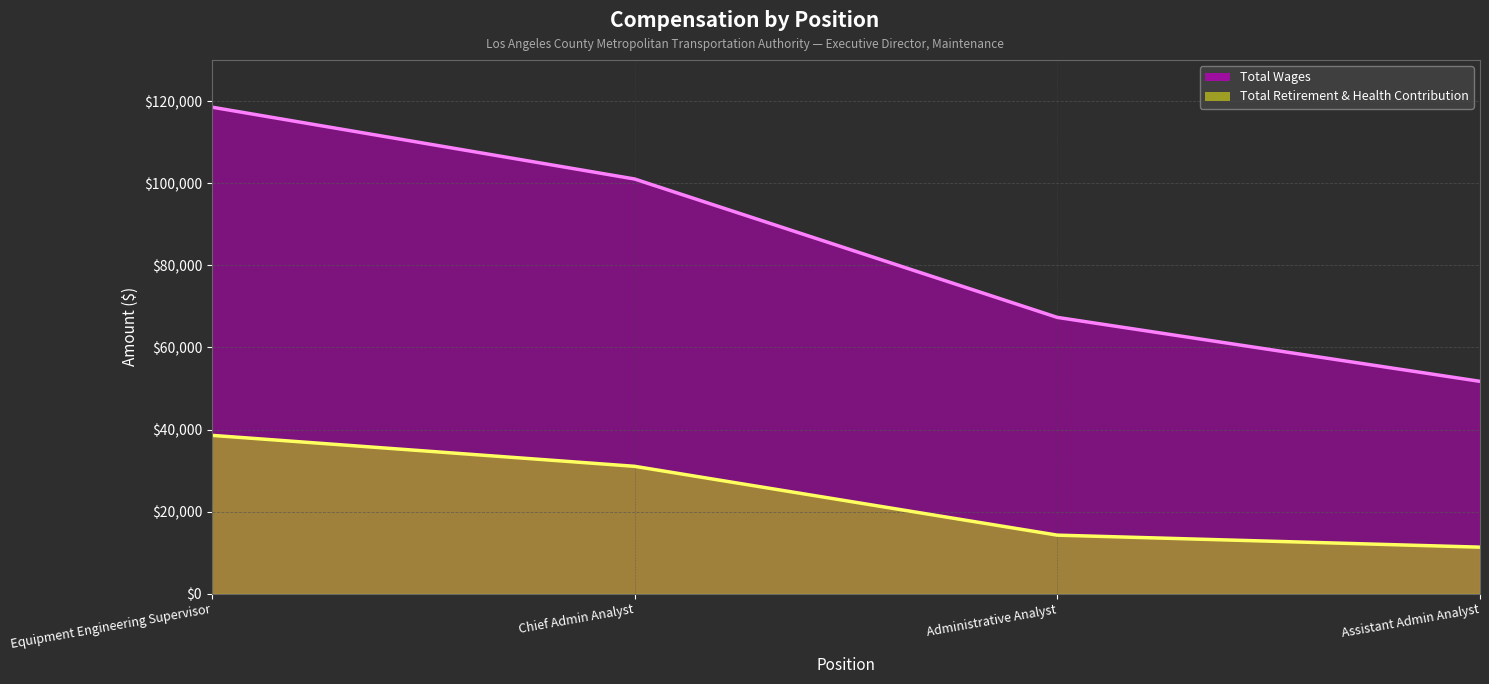

The value of Total Retirement & Health Contribution at Administrative Analyst is 4166. True or false?

False